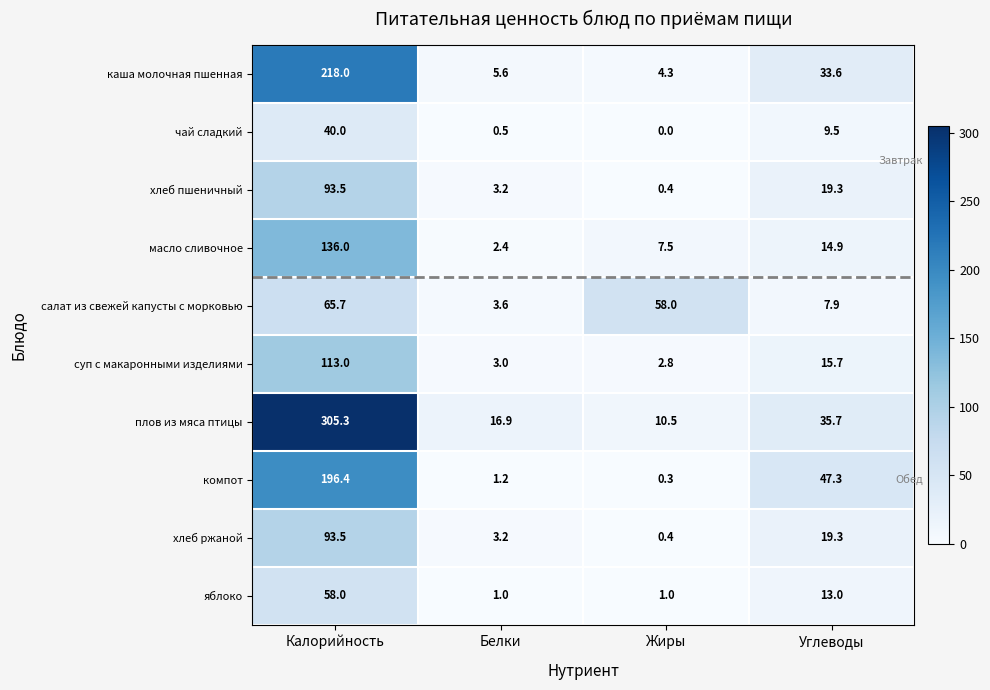

At which category is the sum across all series the highest?

Калорийность